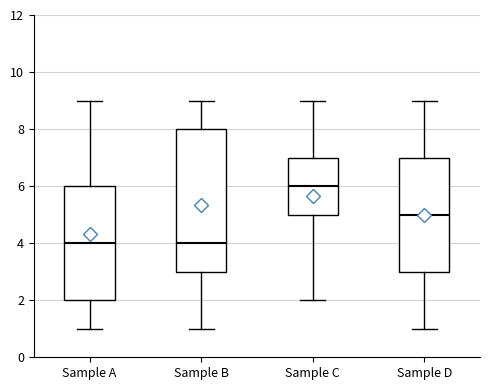

Which box's median line is the highest?

Sample C